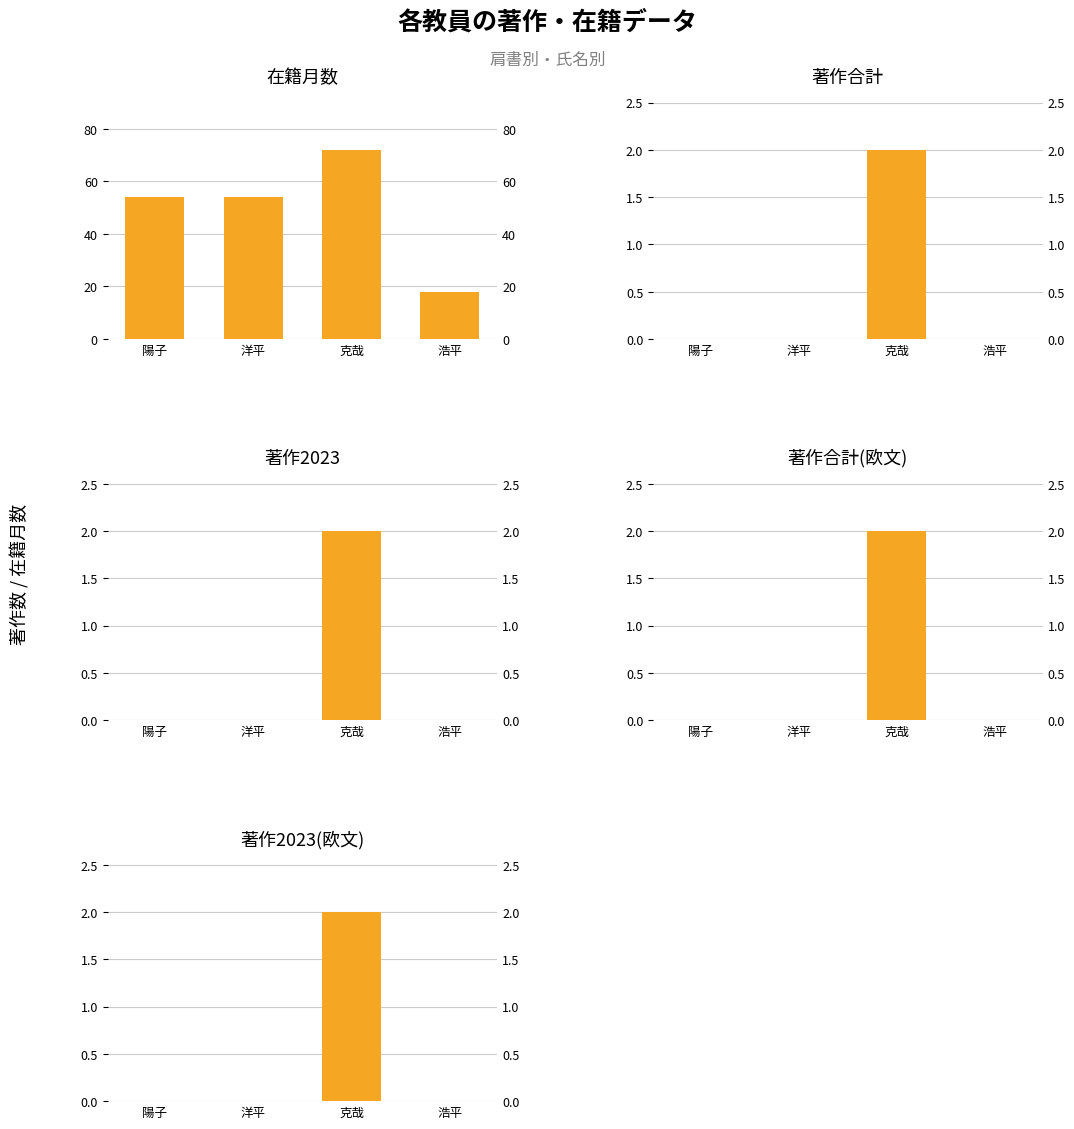

At how many categories does at least one series exceed 18?

3